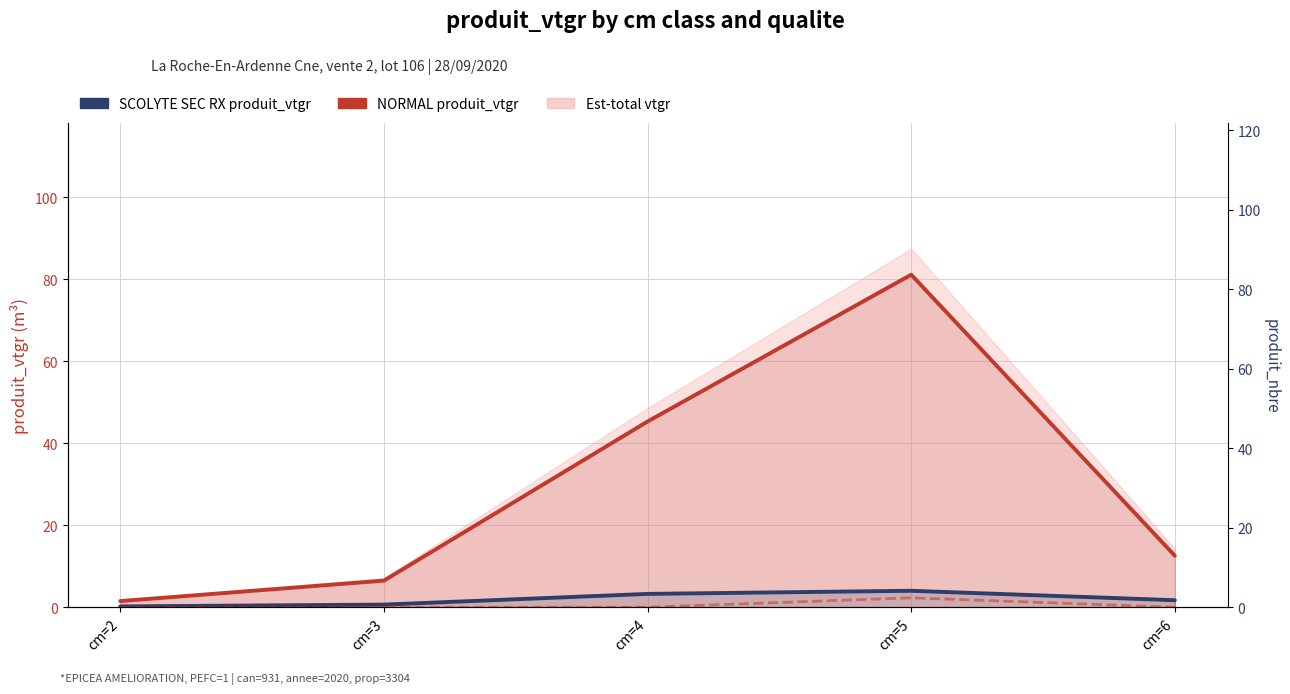

At which category is the sum across all series the highest?

cm=5